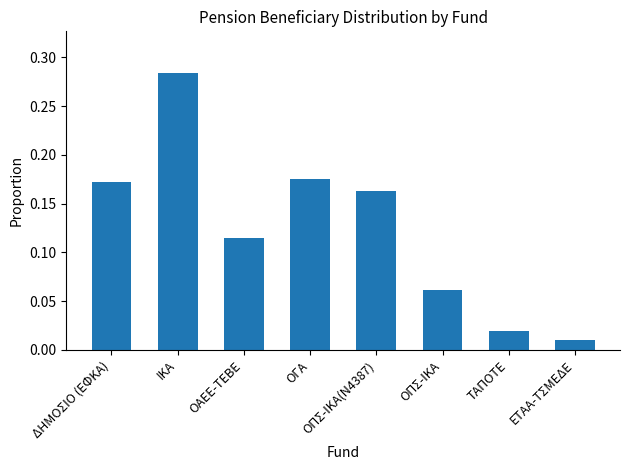

Which category has the highest value across all series?

ΙΚΑ